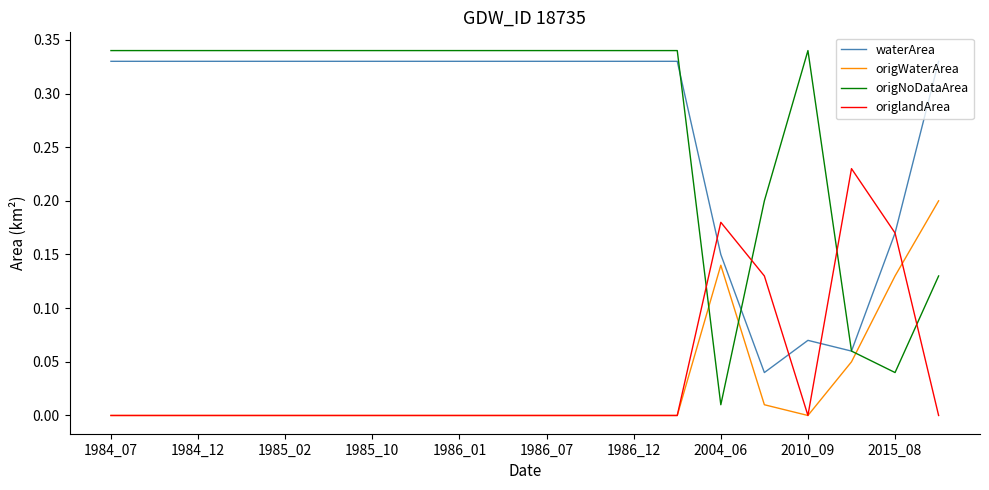

True or false: origWaterArea and waterArea cross at least once.

False